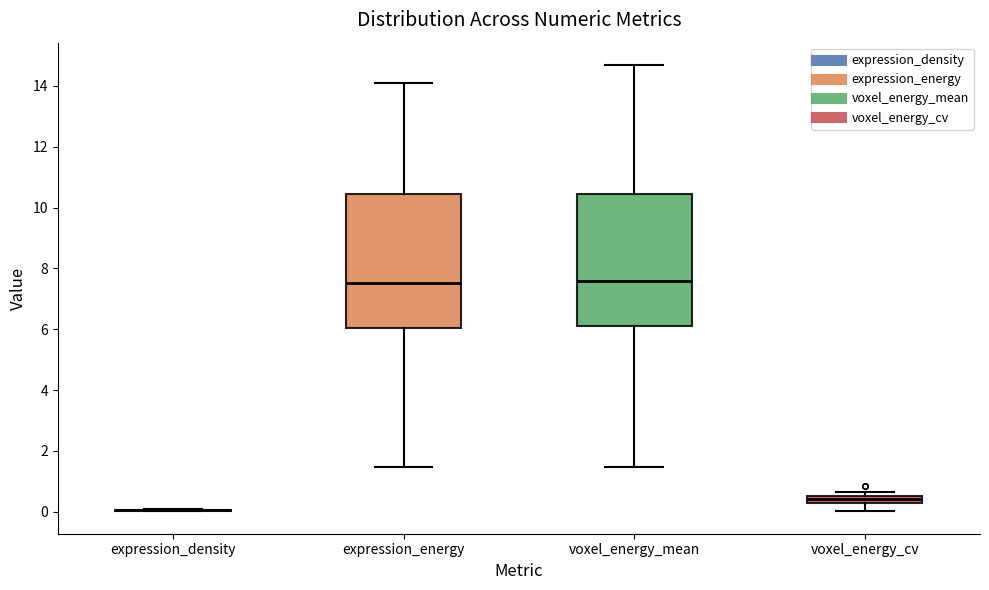

Where does the median line of the box for voxel_energy_mean sit on the y-axis? The values are not printed on the chart, so give them approximately, as read against the axis.

7.6